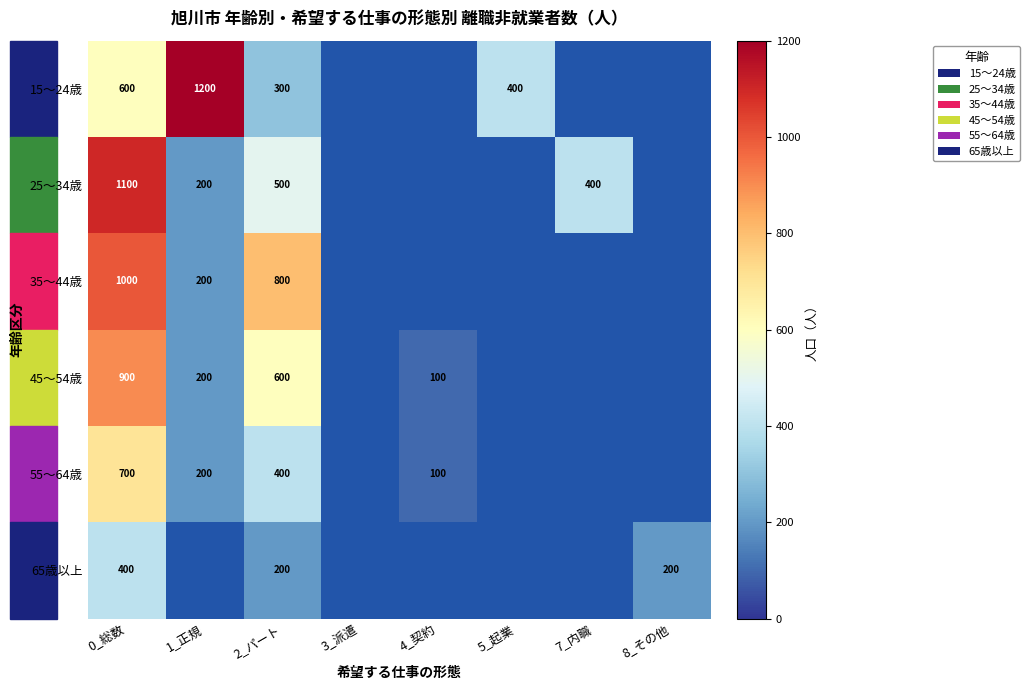

True or false: 15～24歳 has a value of 400 at 5_起業.

True